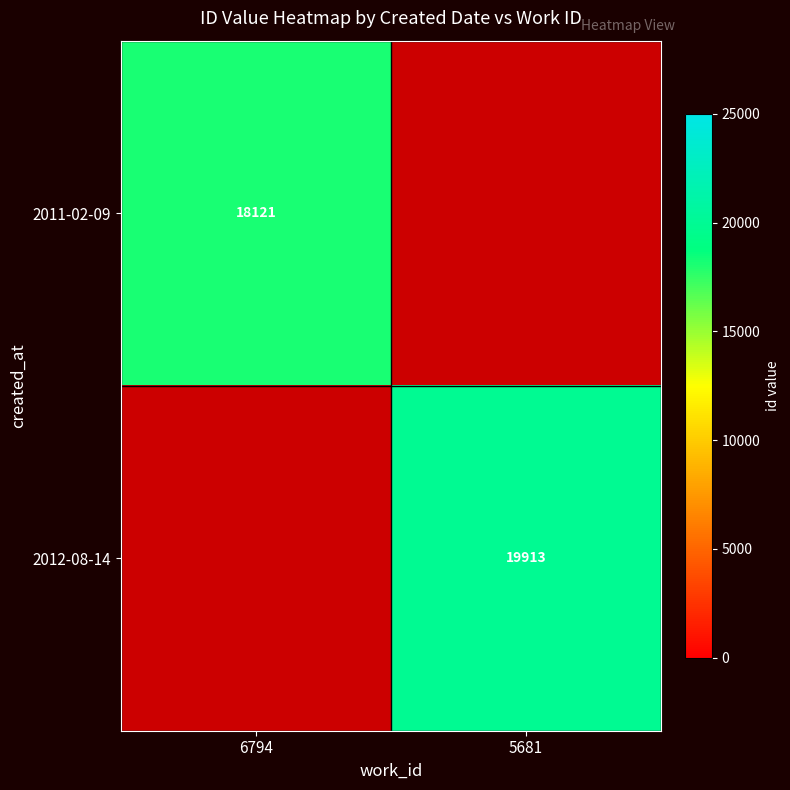

Is it true that 2012-08-14 equals 19913 at 5681?

True